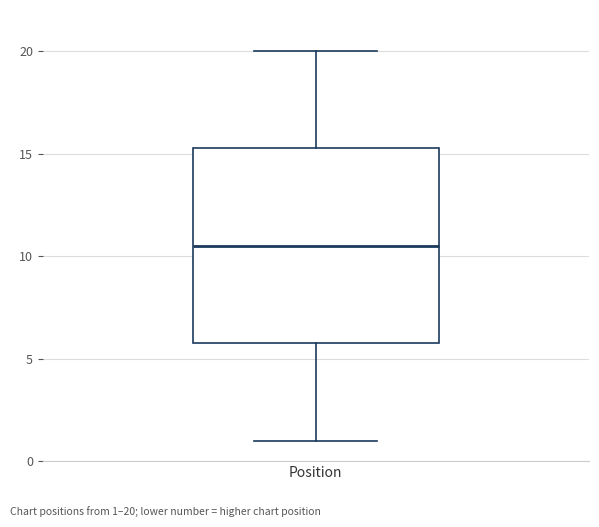

Transcribe this box plot: give where the median line is, the range the box spans, and where the two whiskers end, as read against the y-axis. The values are not printed on the chart, so give them approximately, as read against the axis.

median 10.5, box 6.0 to 15.5, whiskers 1.0 to 20.0